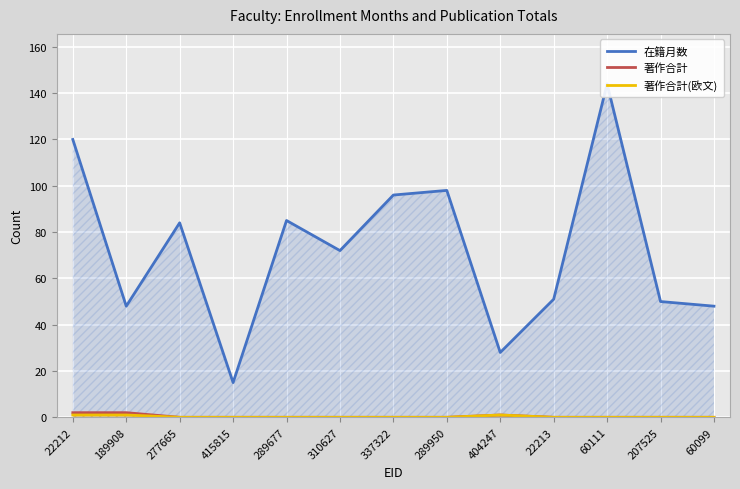

Reading left to right, what are all the values shown in this chart?

在籍月数: 120	48	84	15	85	72	96	98	28	51	144	50	48
著作合計: 2	2	0	0	0	0	0	0	1	0	0	0	0
著作合計(欧文): 1	1	0	0	0	0	0	0	1	0	0	0	0